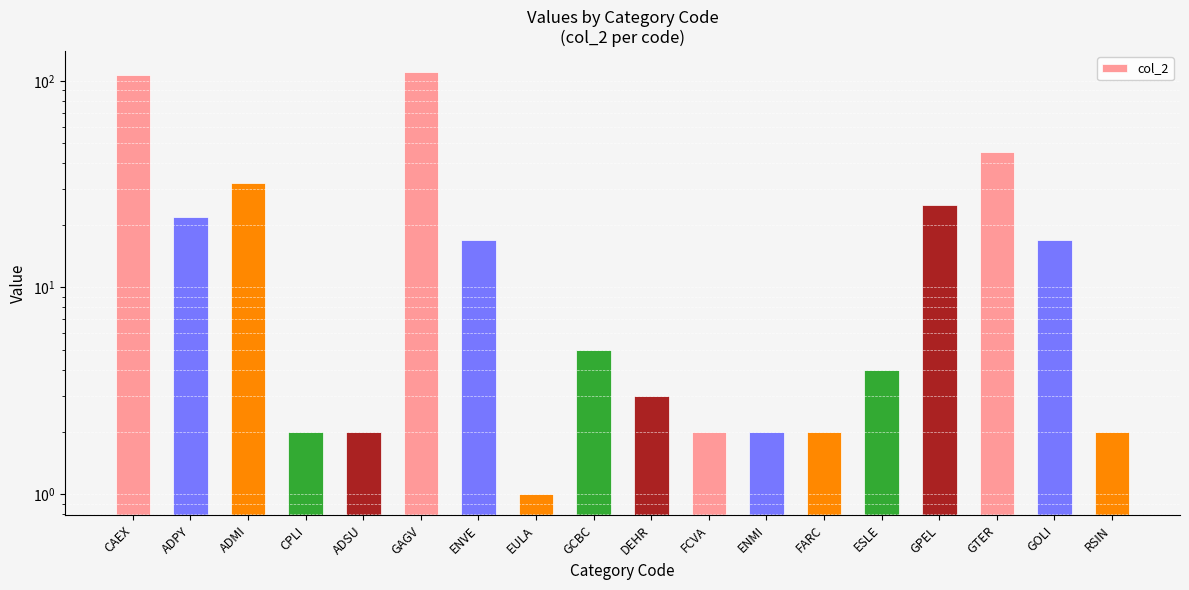

What is the sum of all values?

400